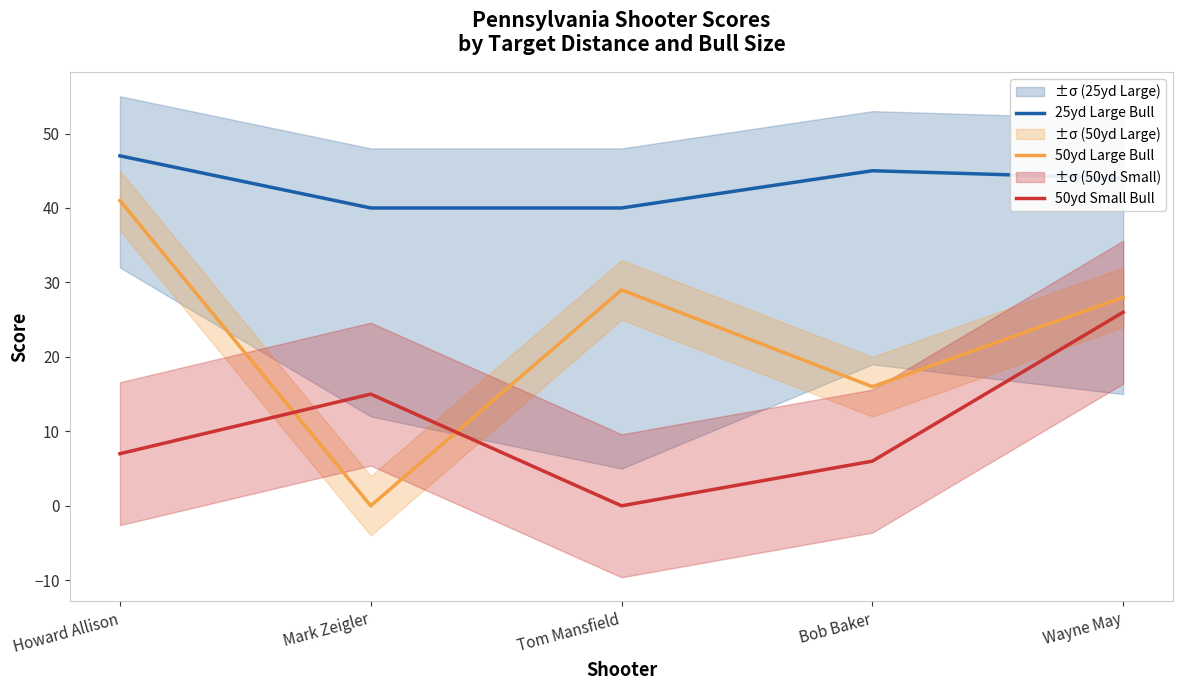

What is the difference between the maximum and minimum values in the 50yd Small Bull series?

26